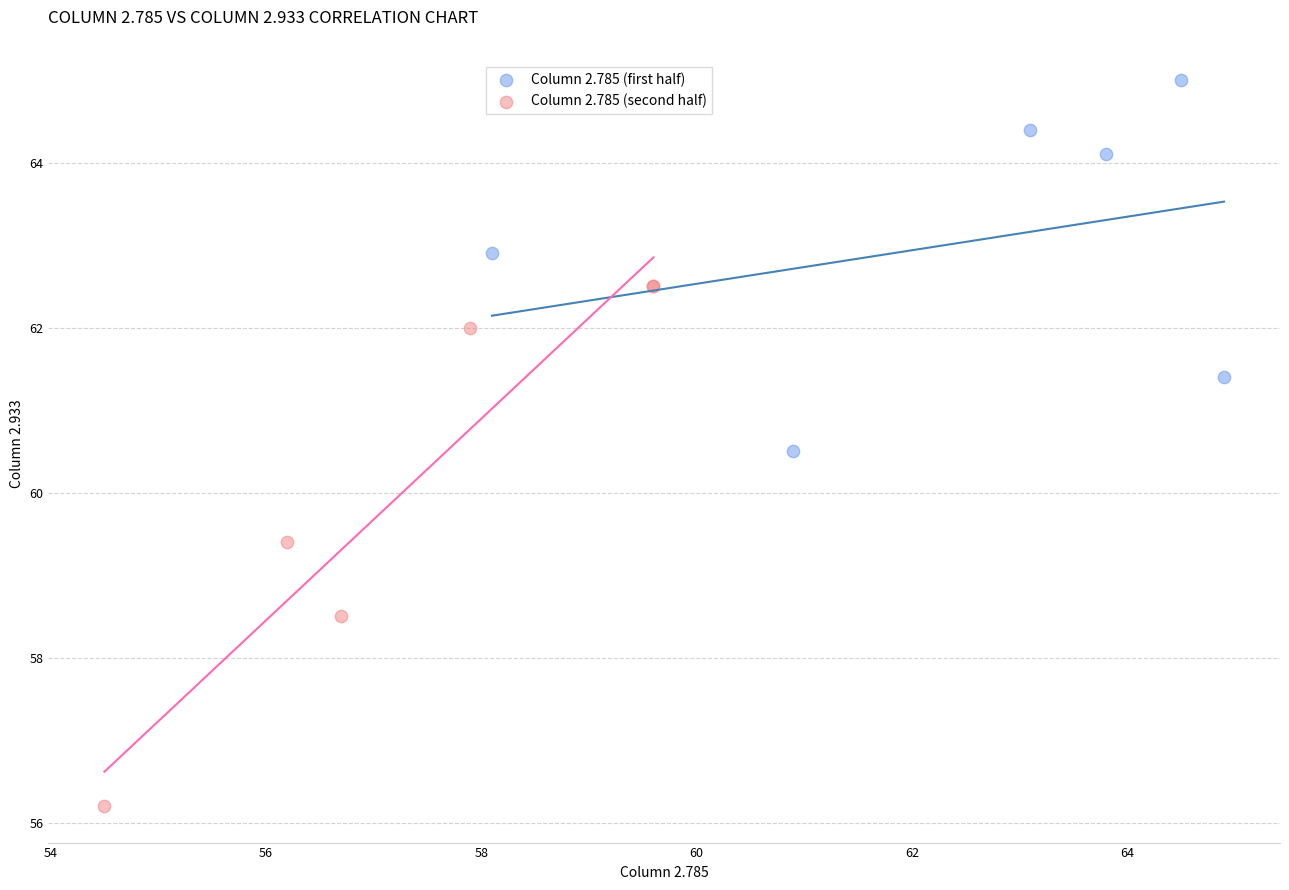

Which series contains the highest Y value?

Column 2.785 (first half)